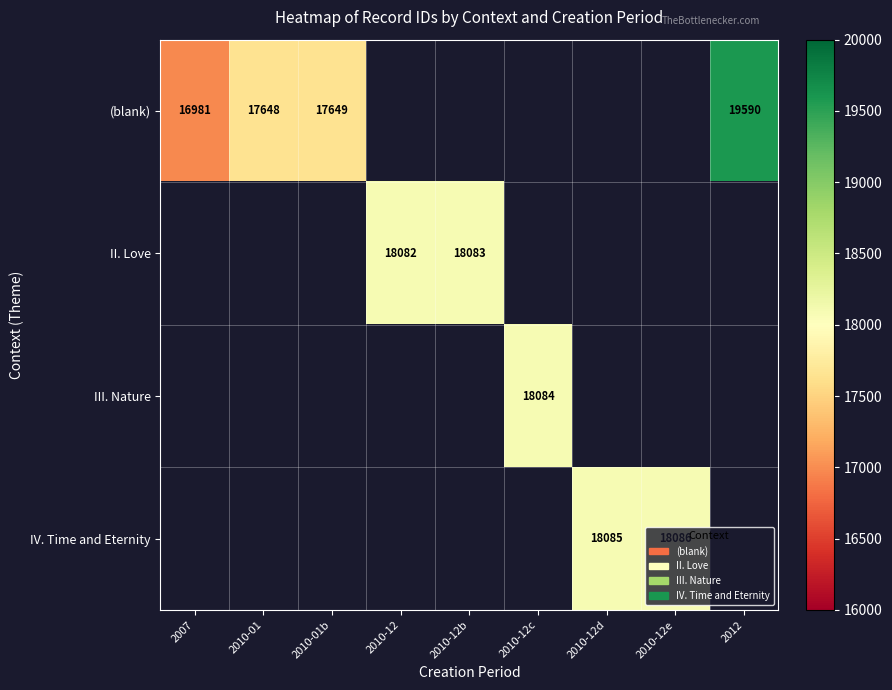

At which category does the chart reach its peak across all series?

2012